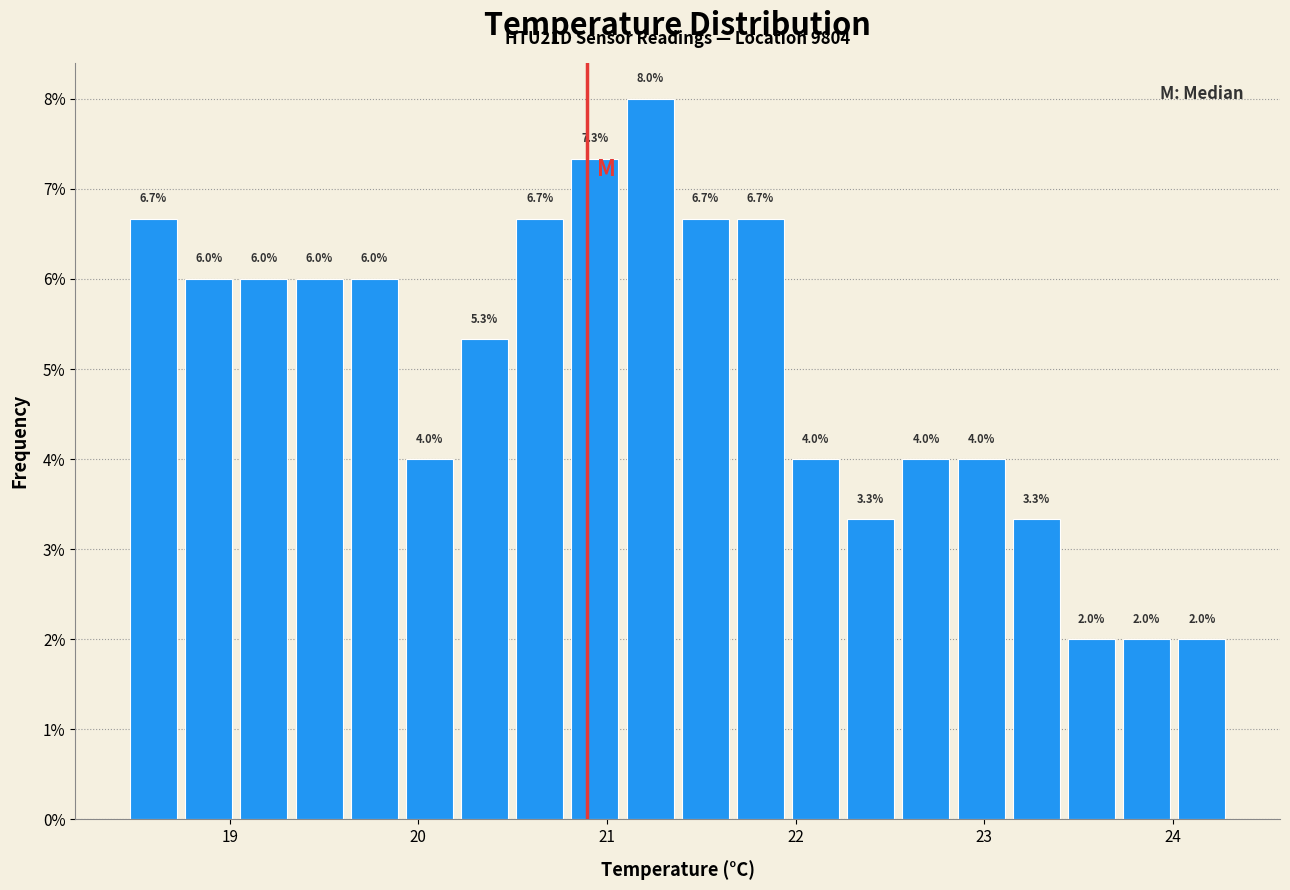

Read against the x-axis, roughly where is the centre of the tallest bar?

21.2